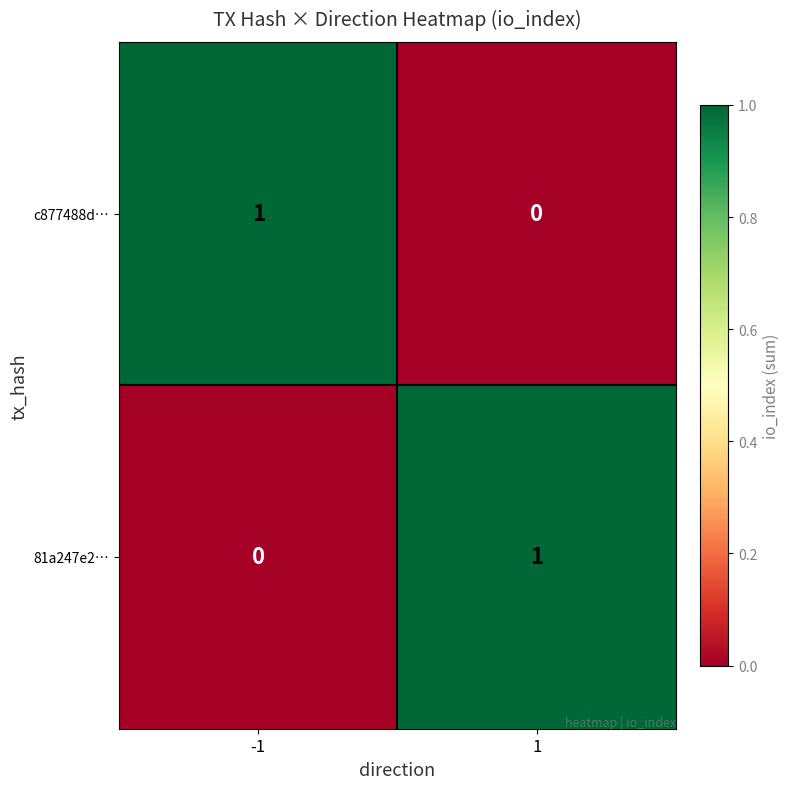

Reading left to right, transcribe all the data shown in this chart.

c877488d…: -1=1	1=0
81a247e2…: -1=0	1=1